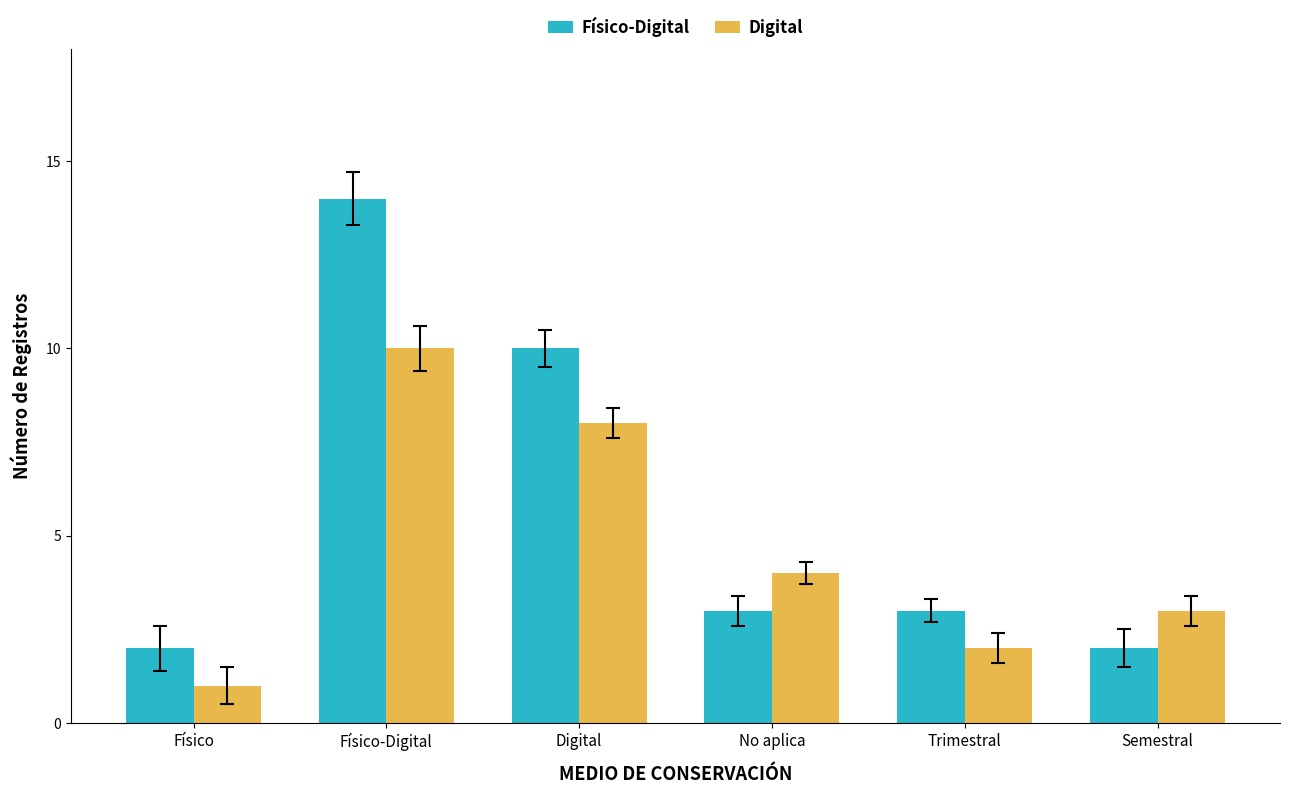

How many groups of bars are there?

6